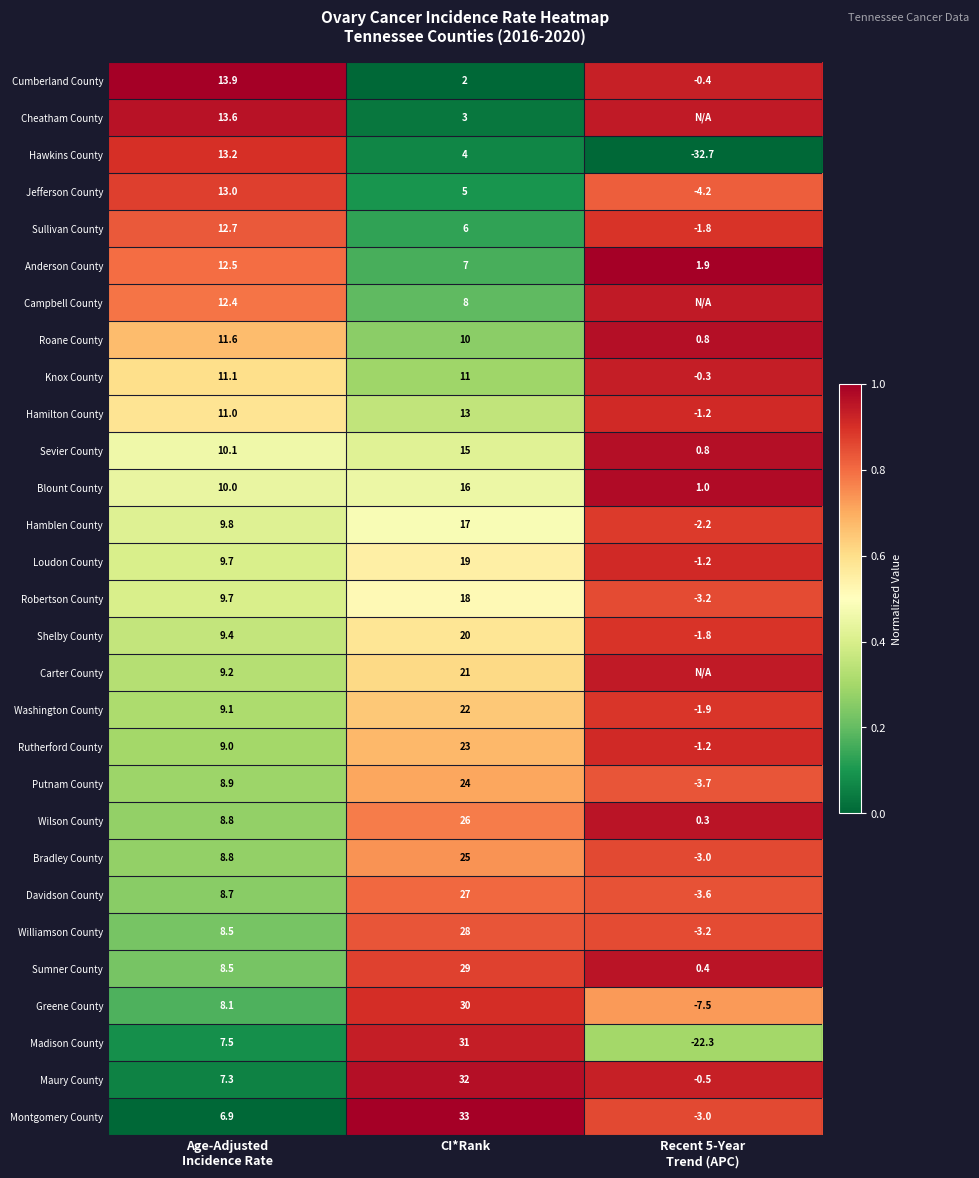

Where is Jefferson County nearest to the value 4?

CI*Rank